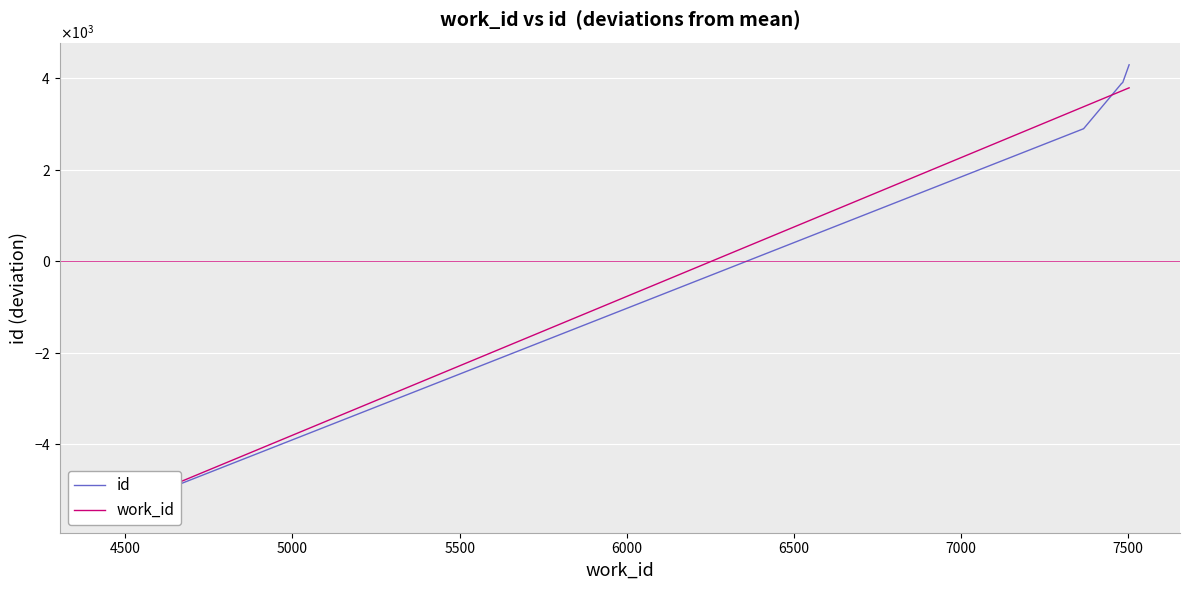

At 5000, list the series in order from smallest to largest.

id, work_id